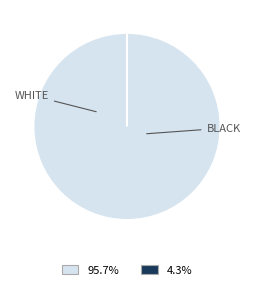

How many segments does this pie chart have?

2